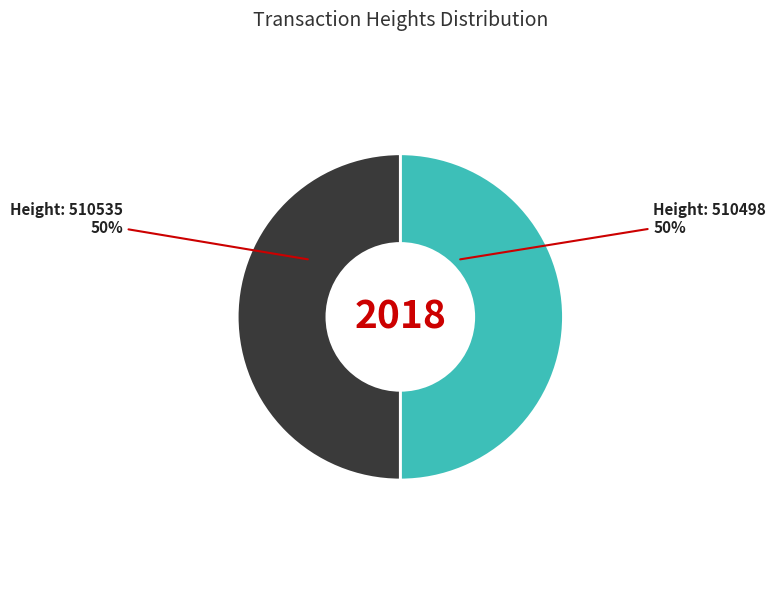

To the nearest percent, what is the average slice percentage?

50%